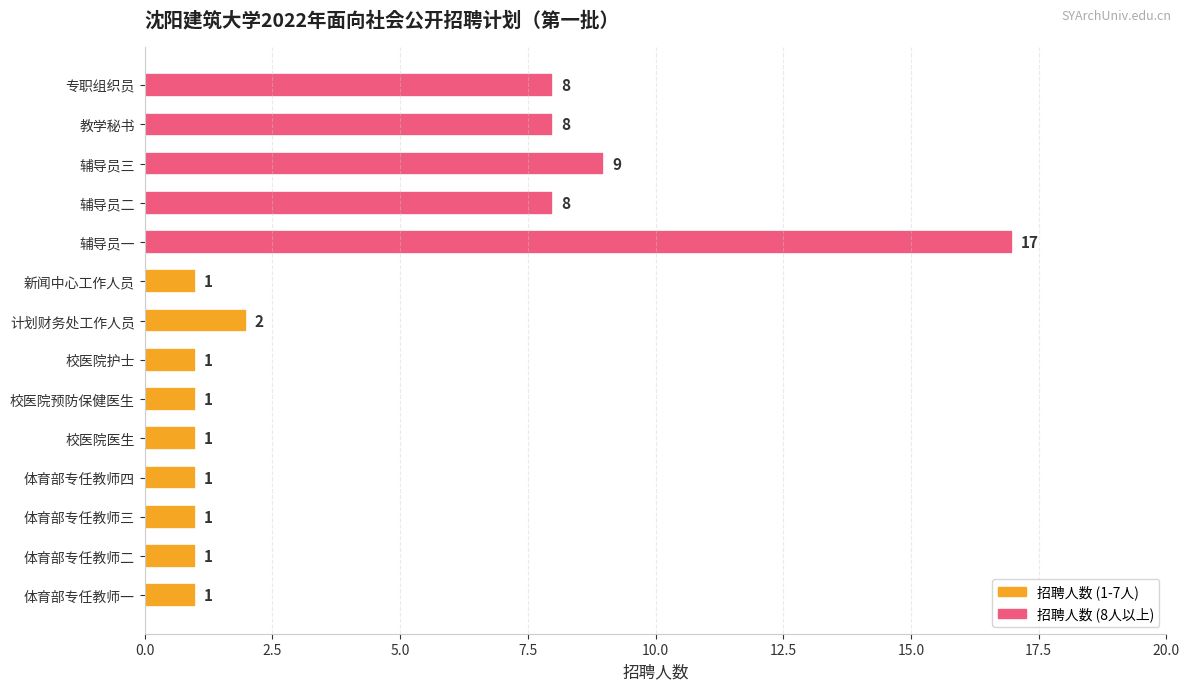

Reading bottom to top, list all the values displayed in this chart.

1	1	1	1	1	1	1	2	1	17	8	9	8	8